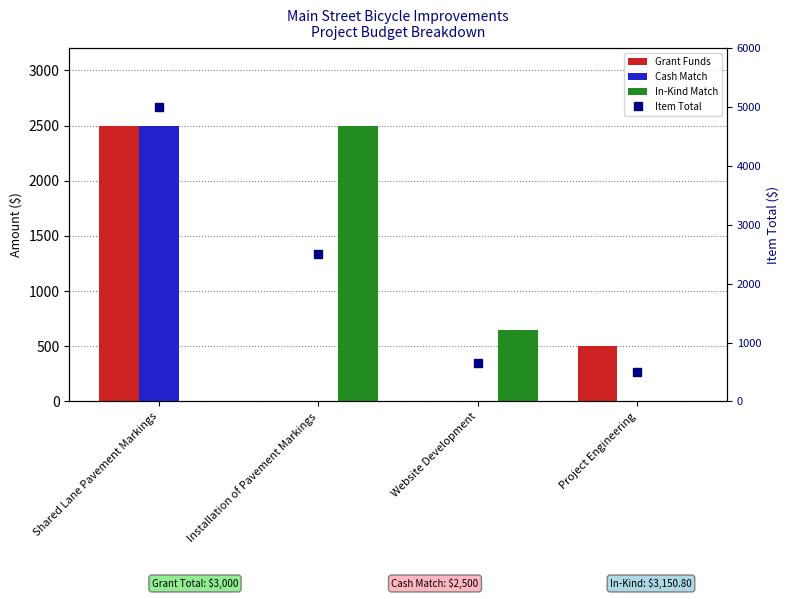

Is the value of In-Kind Match at Installation of Pavement Markings greater than the value of Item Total at Project Engineering?

Yes